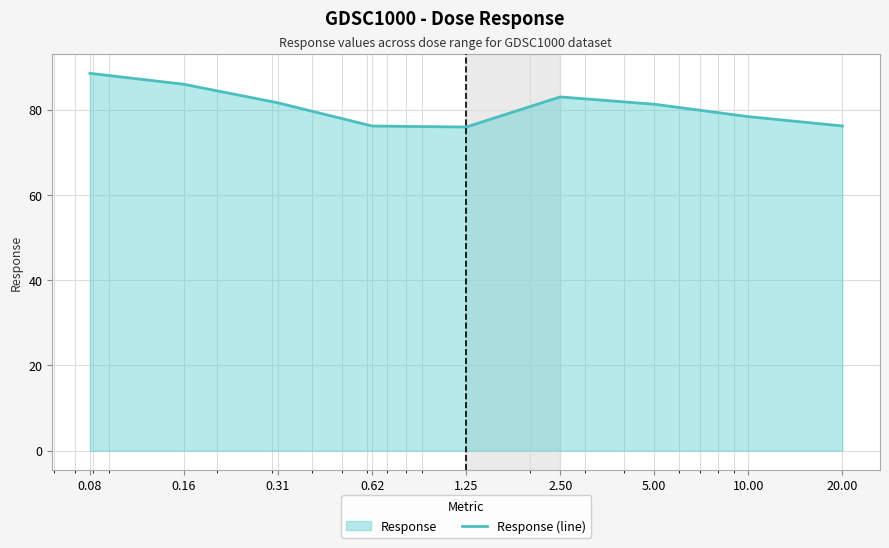

List the labels in order of value, largest first.

0.08, 0.16, 2.50, 0.31, 5.00, 10.00, 20.00, 0.62, 1.25